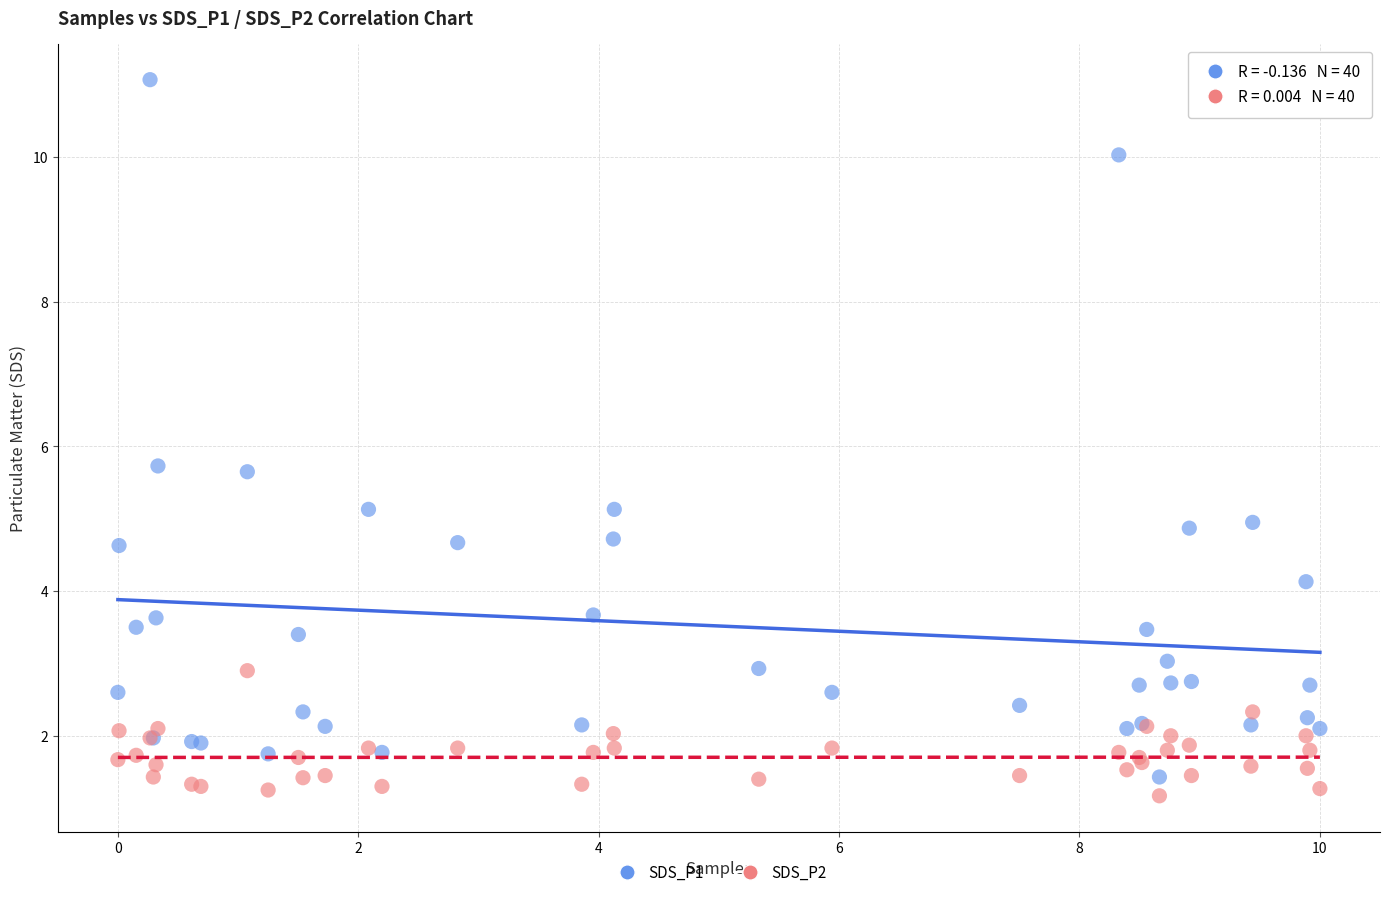

Which series has the largest Y range (max minus min)?

SDS_P1